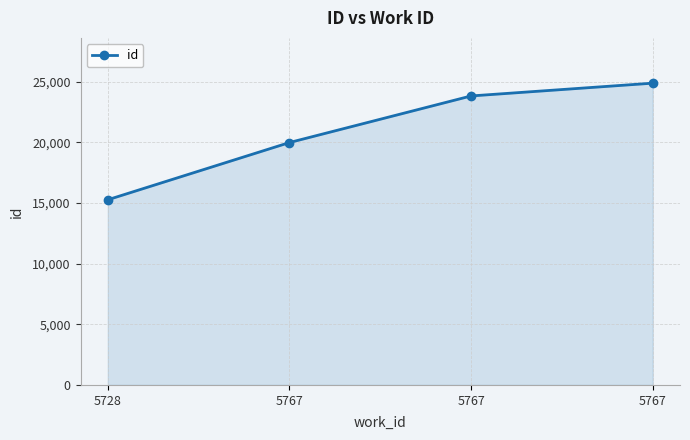

Read the value at 5767.

24877